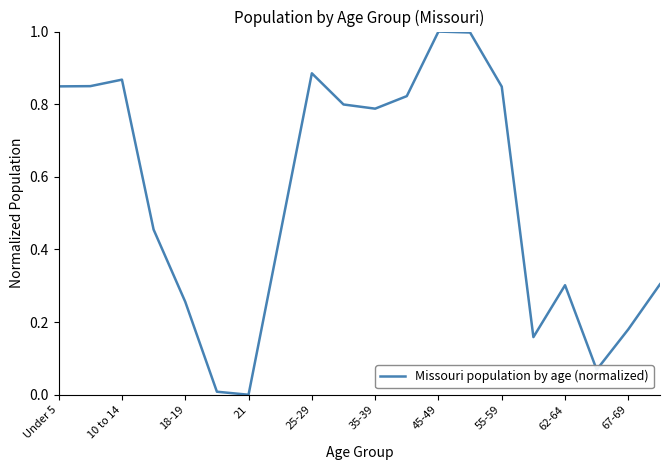

What is the maximum value shown in the chart?

1.0